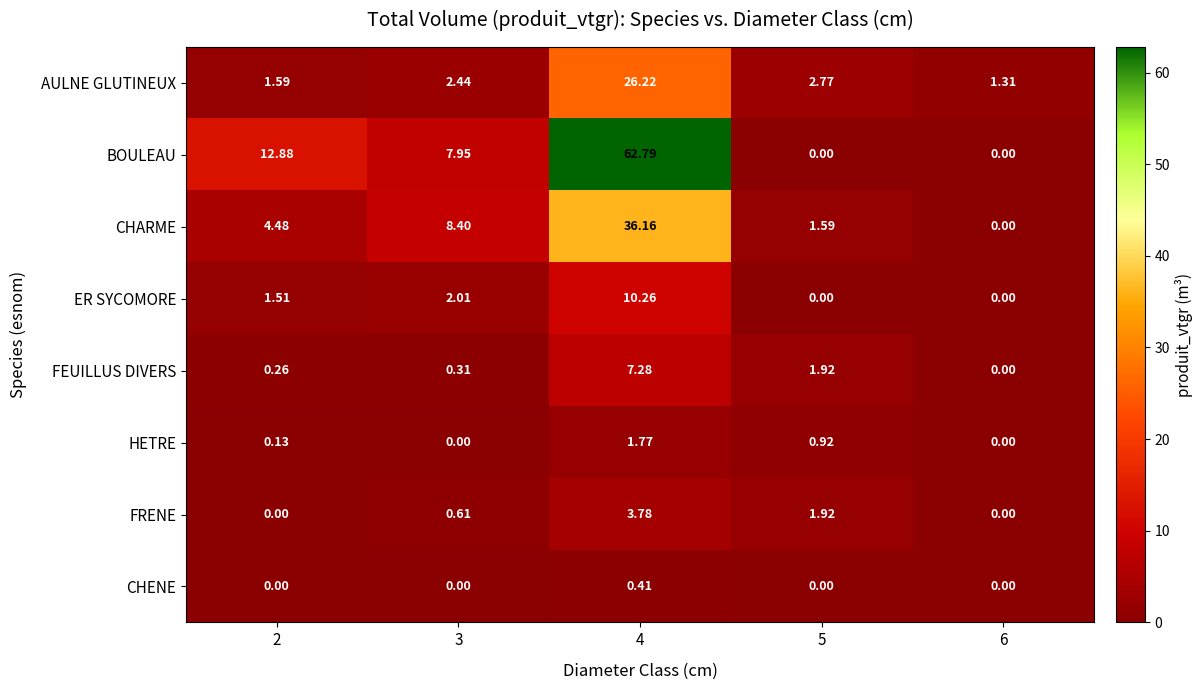

Count the number of data series in this chart.

8